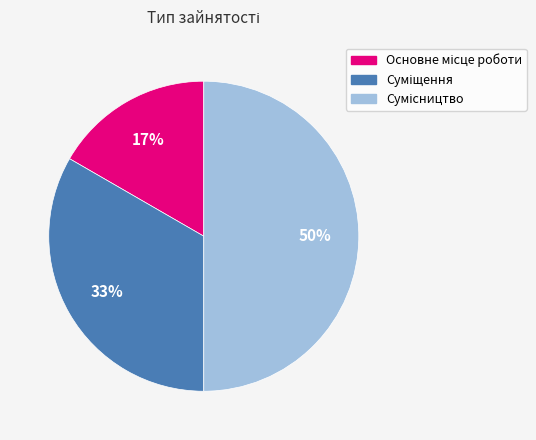

To the nearest percent, what is the difference between the largest and smallest slice percentages?

33%